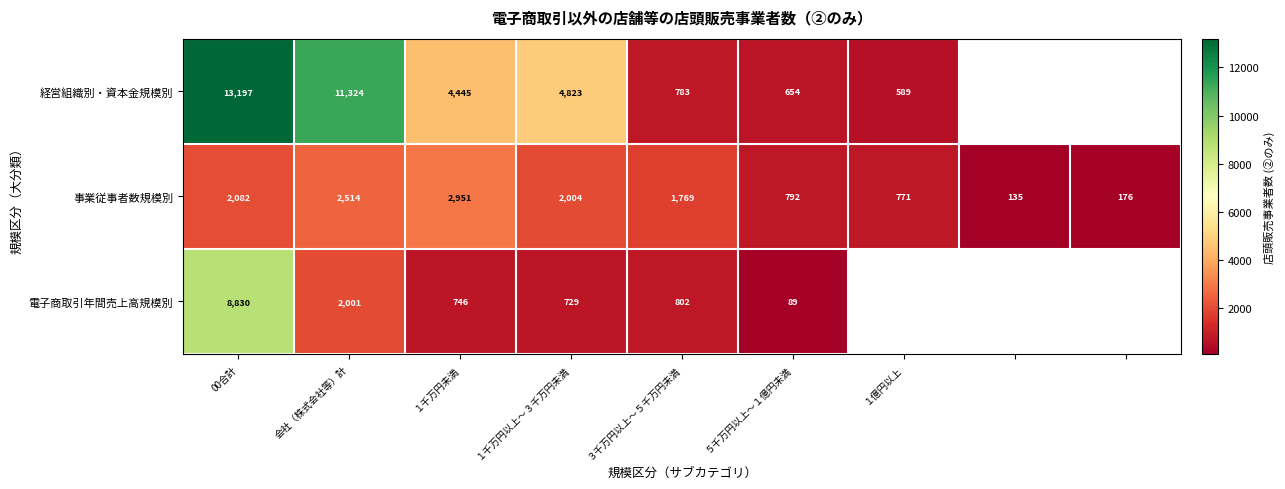

What is the difference between the second highest and second lowest values in the 事業従事者数規模別 series?

2338